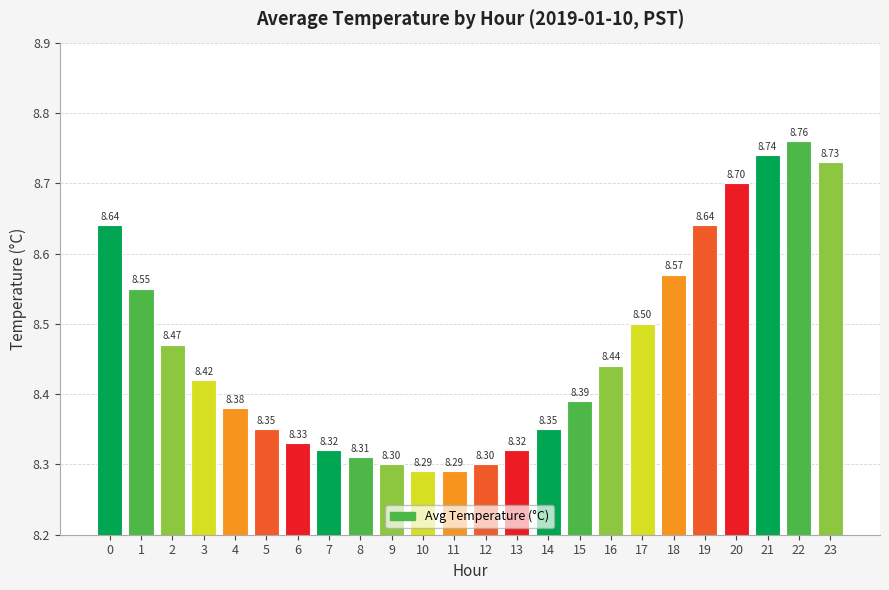

What is the difference between the maximum and minimum values?

0.5